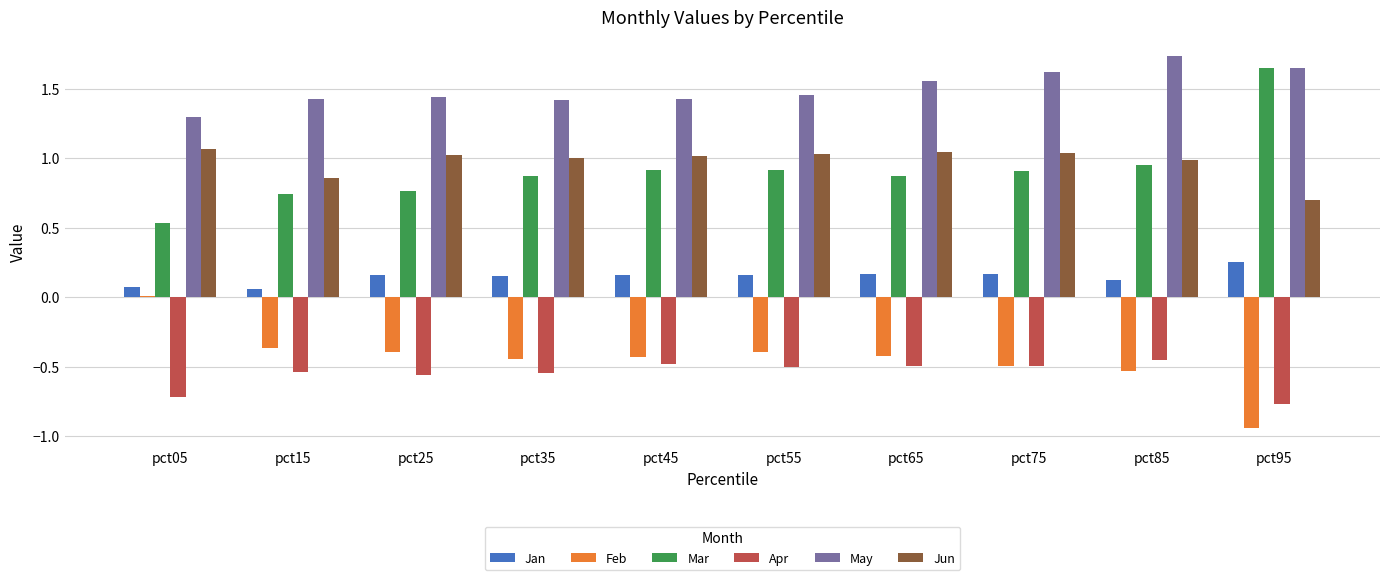

Which series has the largest total across all categories?

May